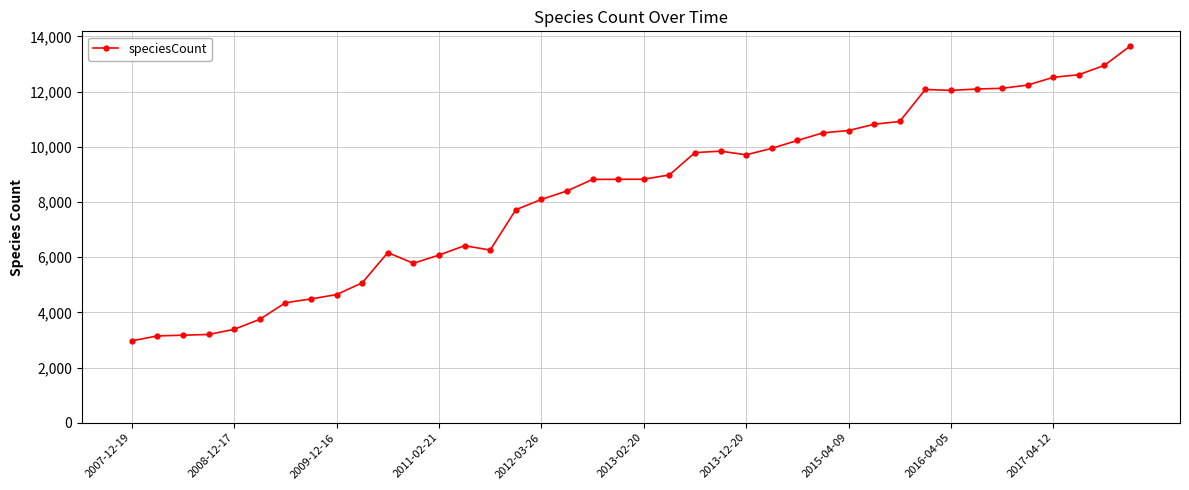

True or false: the data has more than 2 interior local peaks.

True